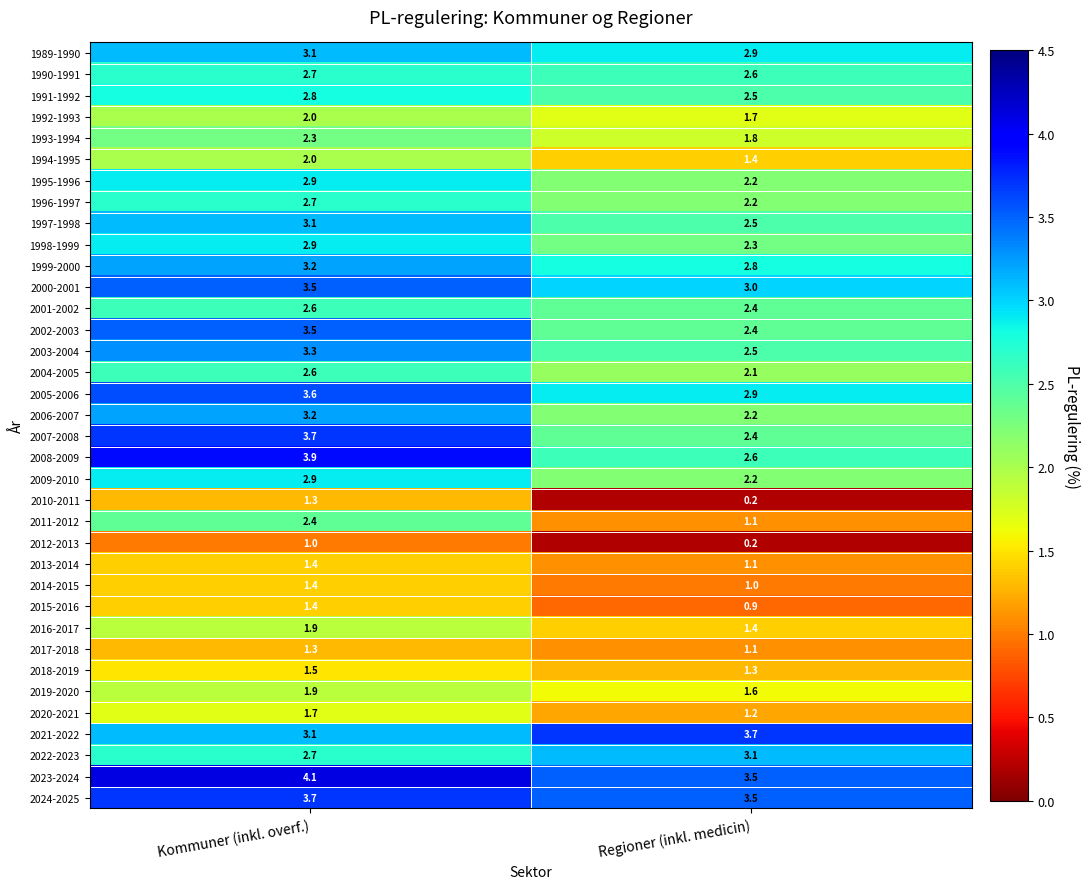

True or false: 1990-1991 has a value of 2.7 at Kommuner (inkl. overf.).

True